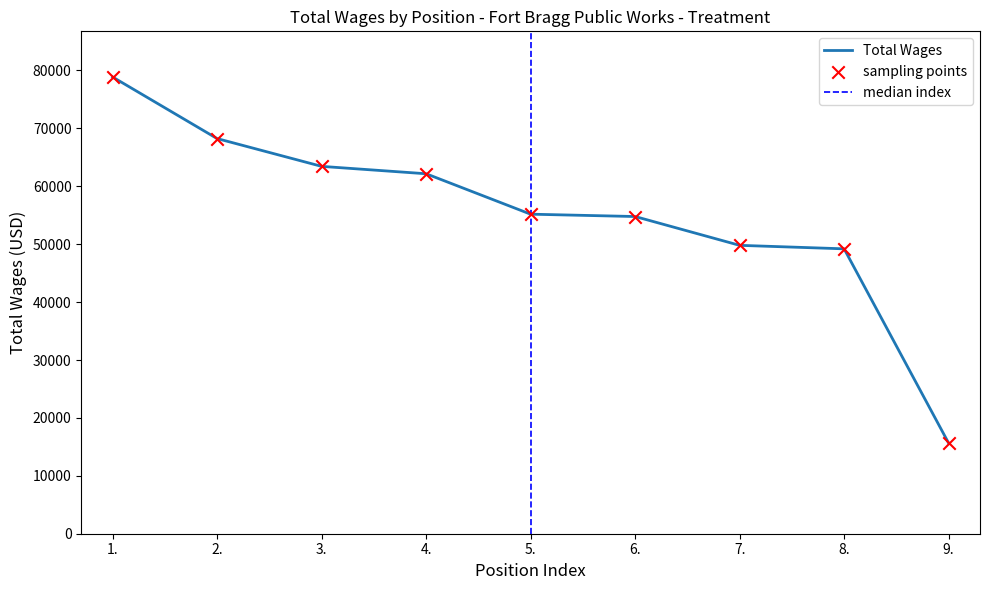

Between 5. and 9., which is larger?

5.